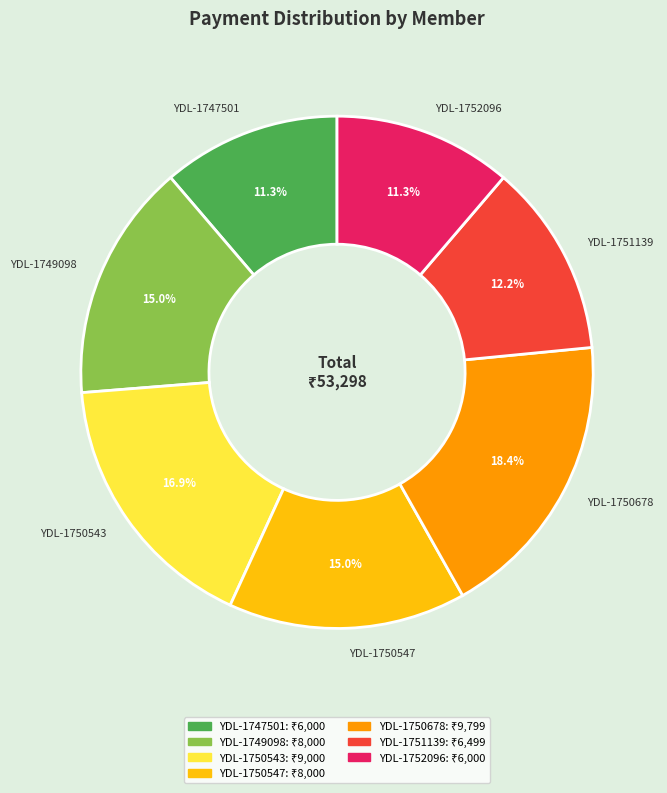

Combined, do YDL-1752096 and YDL-1749098 account for over 50%?

No